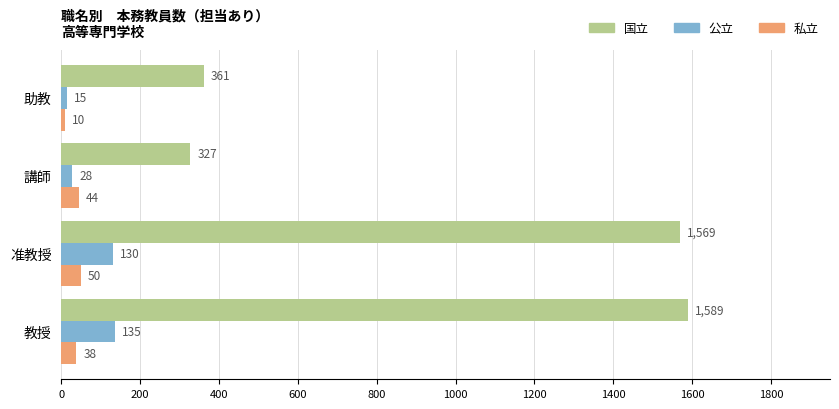

At which category is the sum across all series the highest?

教授